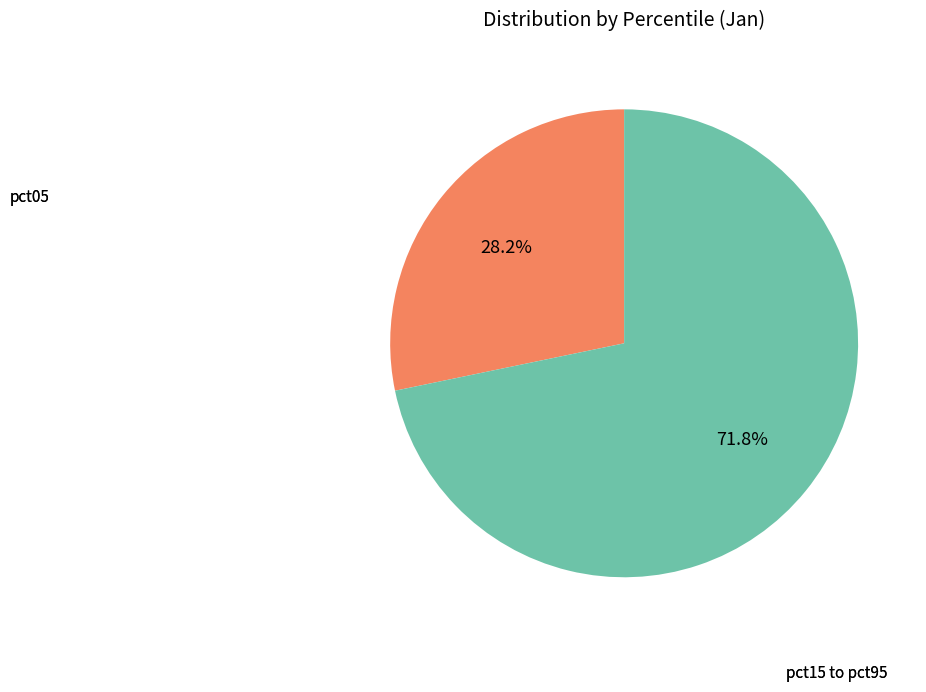

Rank the categories by value from lowest to highest.

pct05, pct15 to pct95